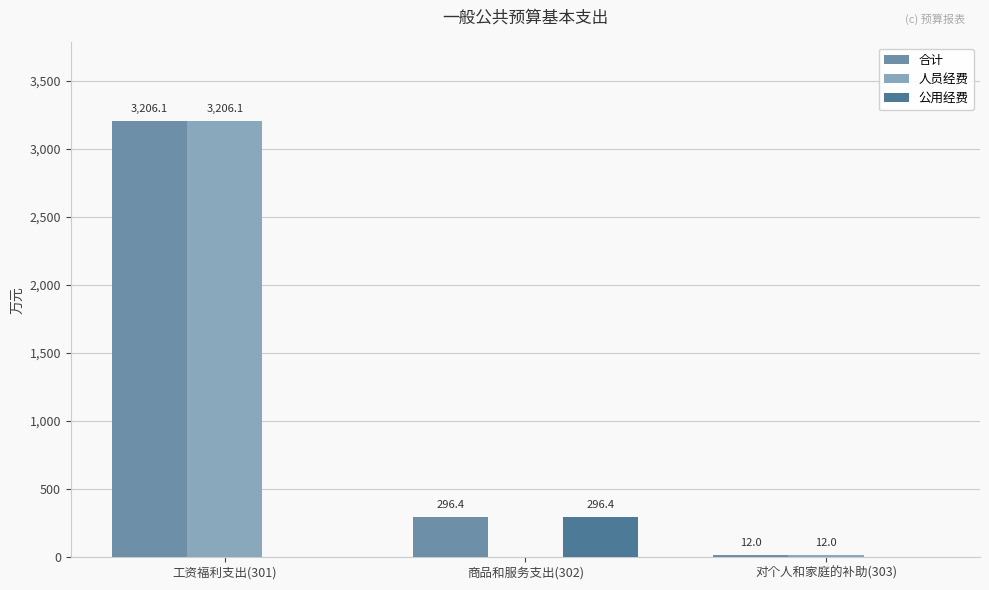

Is the value of 公用经费 at 商品和服务支出(302) greater than the value of 人员经费 at 工资福利支出(301)?

No